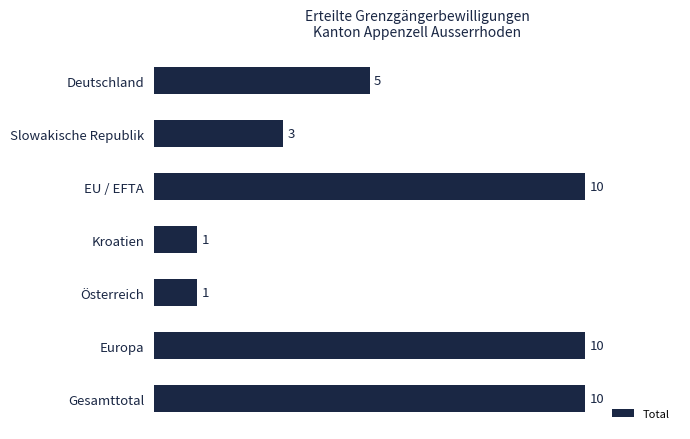

Is it true that the value at Österreich is 2?

False